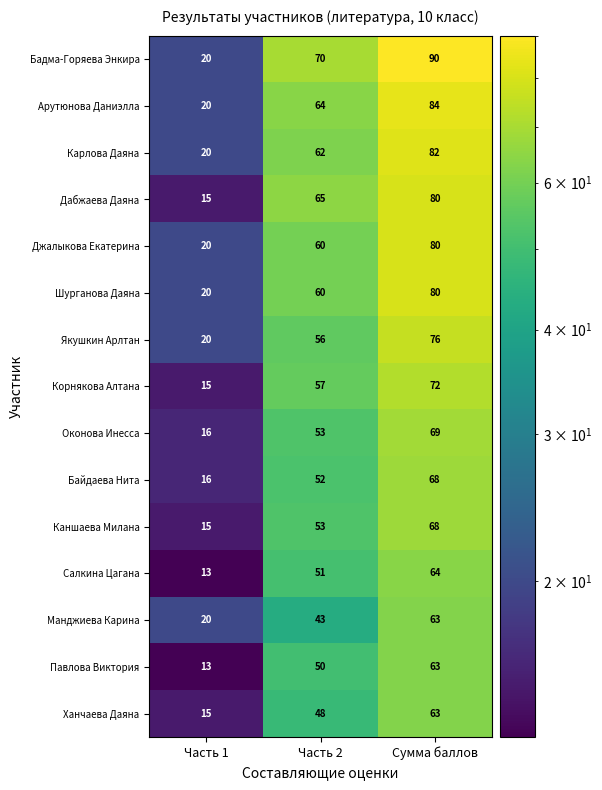

Which series has the largest range (max minus min)?

Бадма-Горяева Энкира